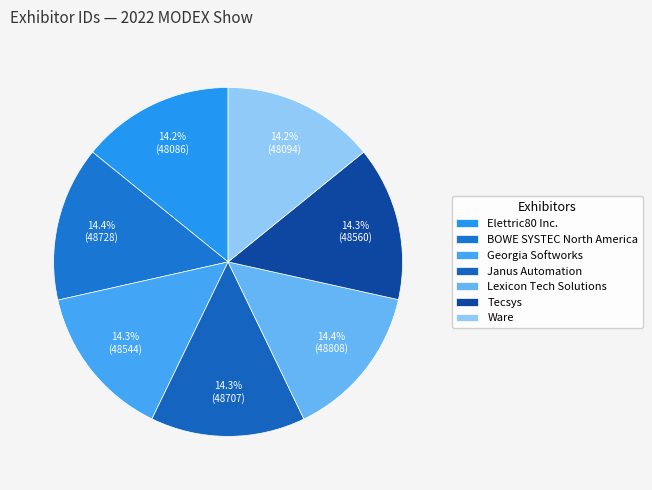

Combined, do Elettric80 Inc. and BOWE SYSTEC North America account for over 50%?

No